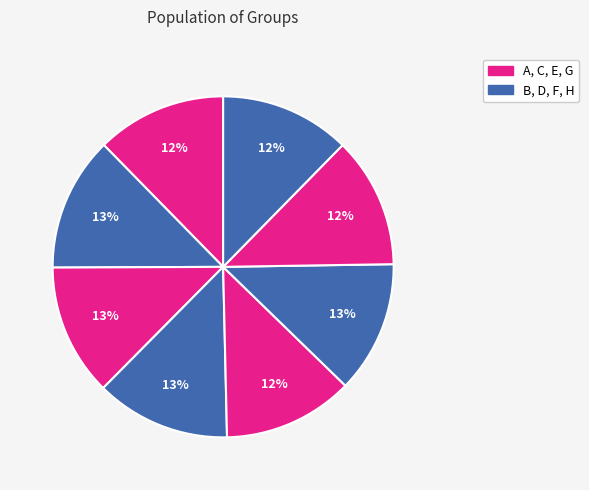

How many segments does this pie chart have?

8